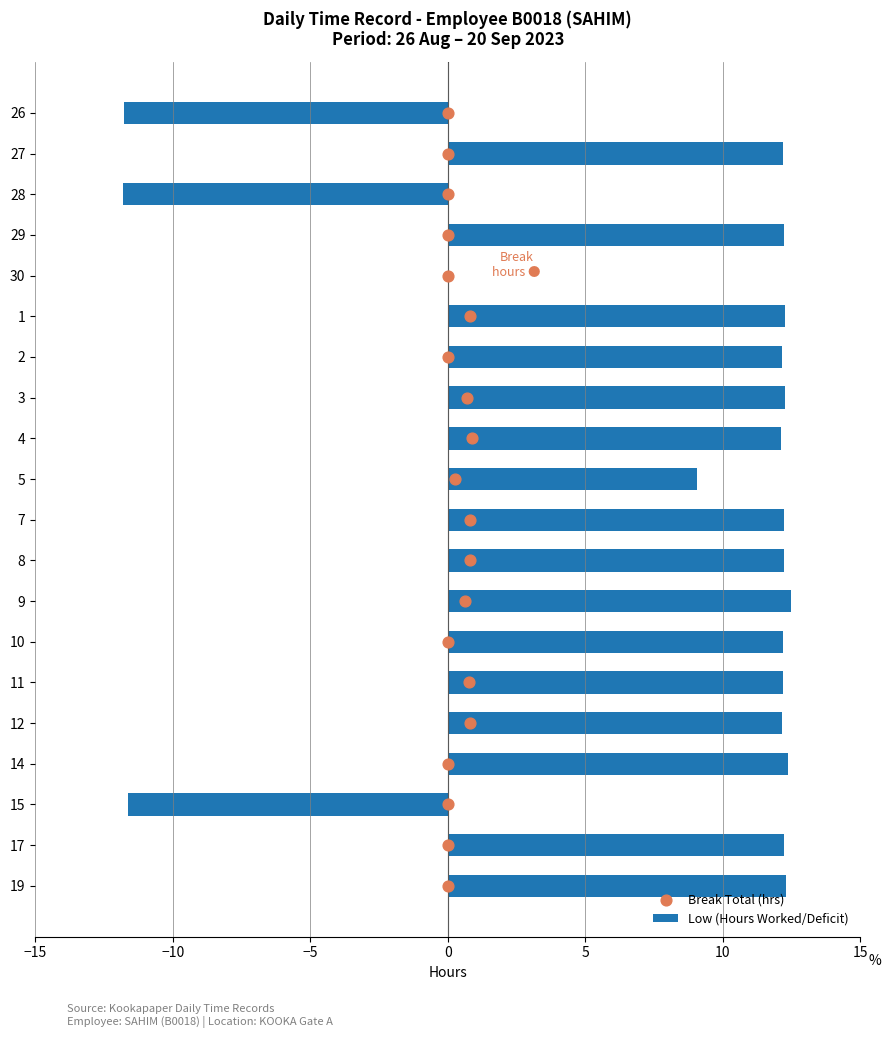

Which series reaches the maximum Y coordinate?

Break Total (hrs)